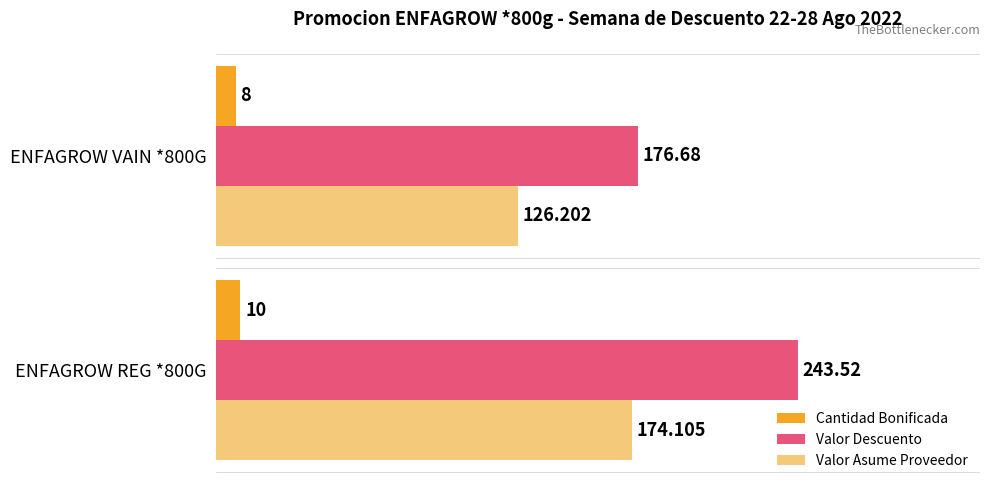

List the labels in order of Cantidad Bonificada value, smallest first.

ENFAGROW VAIN *800G, ENFAGROW REG *800G